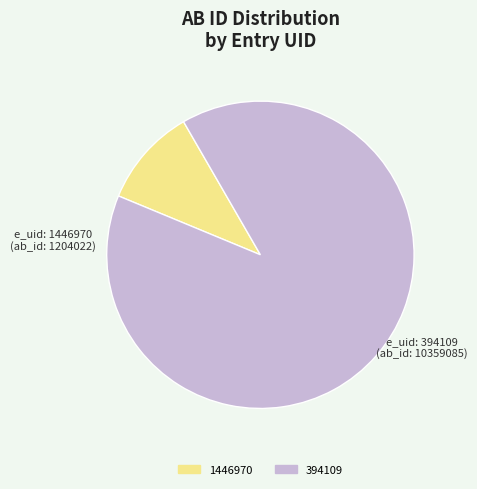

Is there any slice that represents more than half of the pie?

Yes